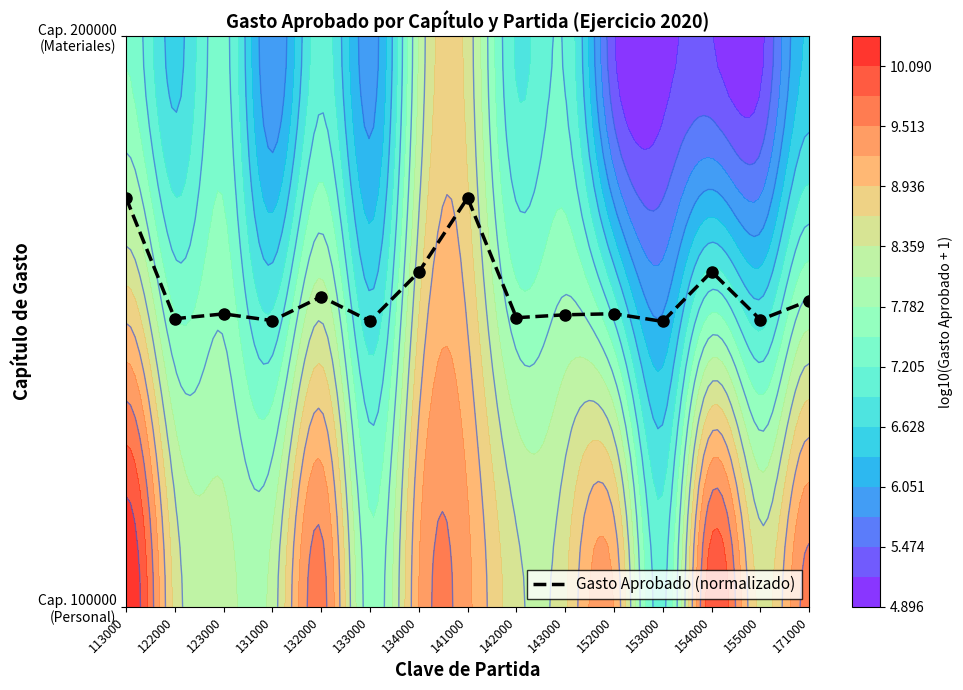

Is it true that the value at 155000 is 0.5?

True